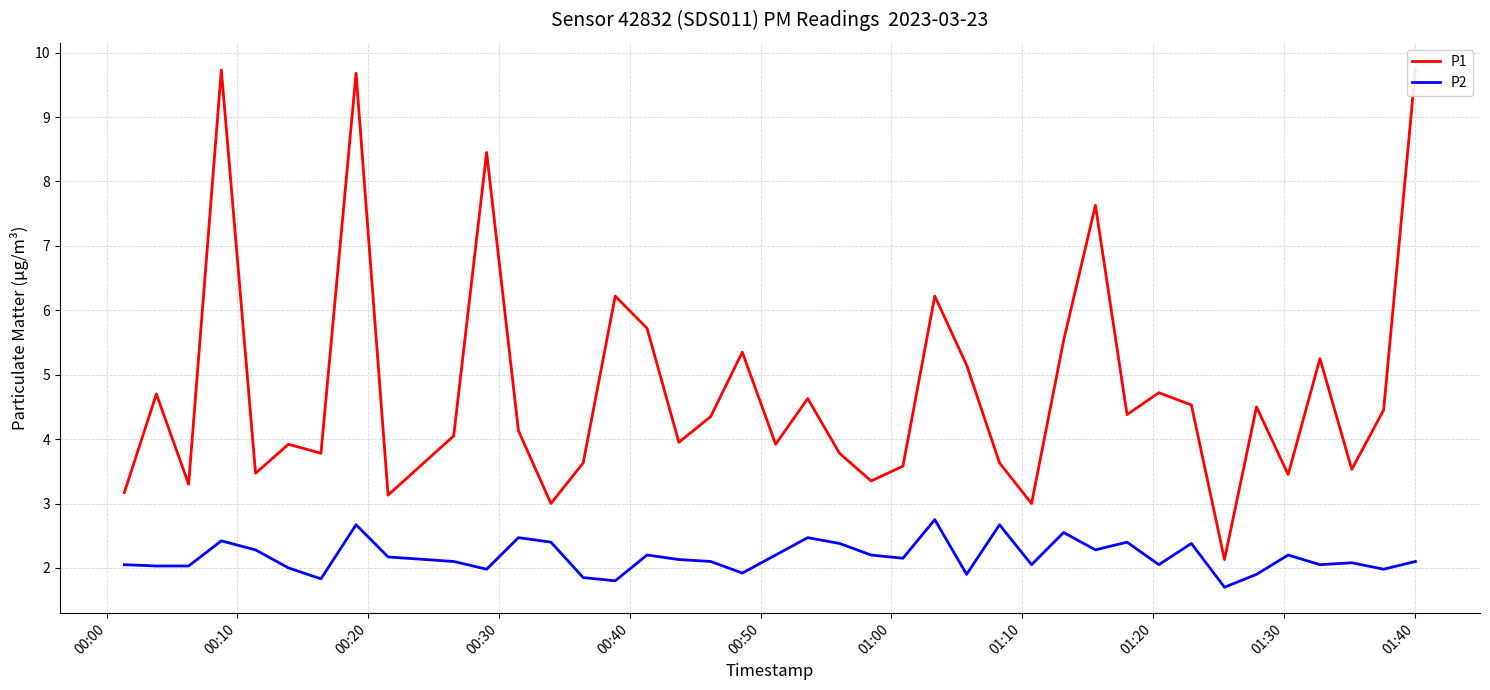

True or false: P2 and P1 cross at least once.

False